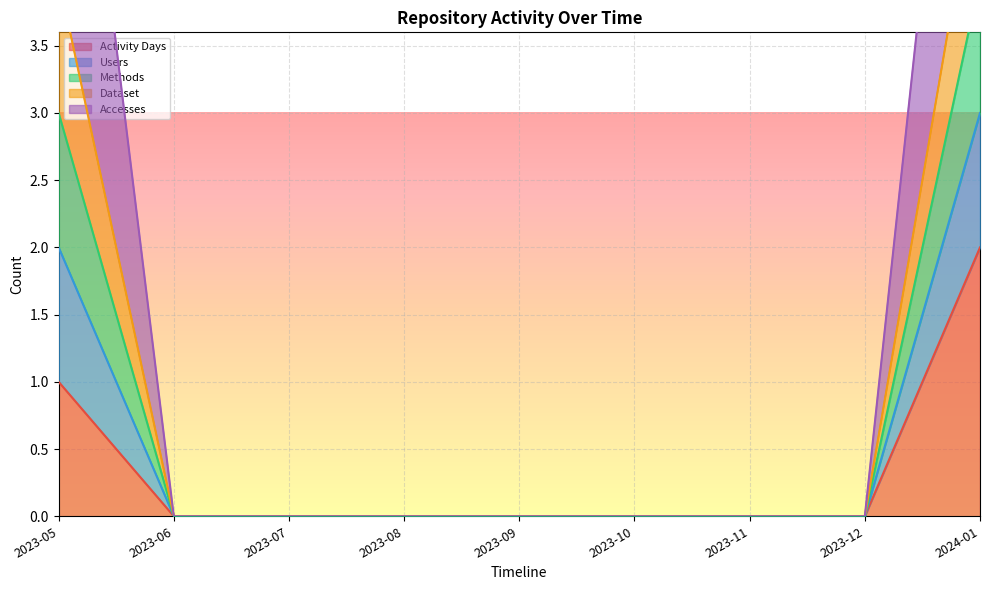

True or false: Activity Days has a value of 0 at 2023-05.

False